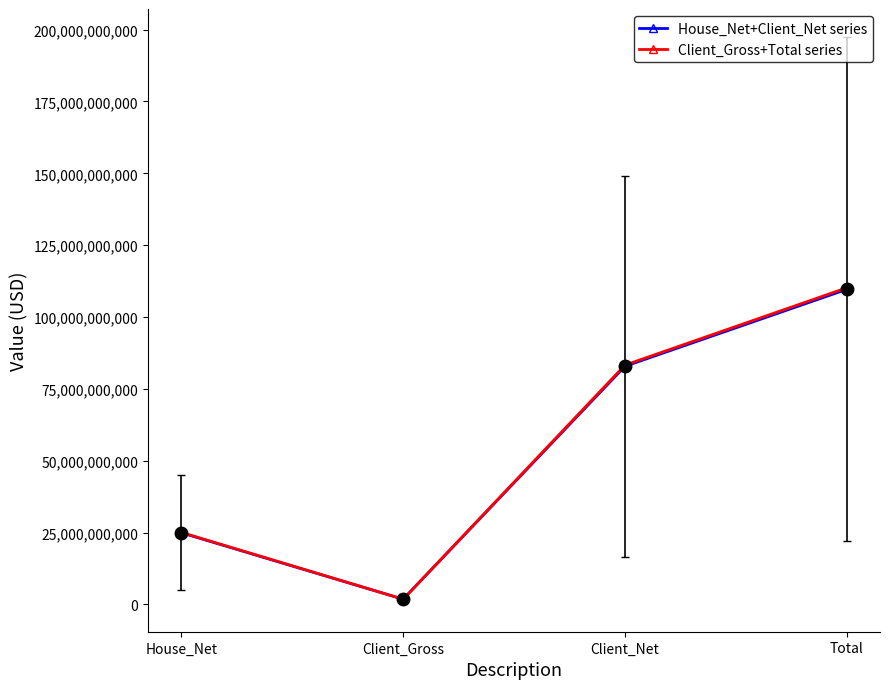

What is the approximate value of House_Net+Client_Net series at House_Net?

24937222610.0